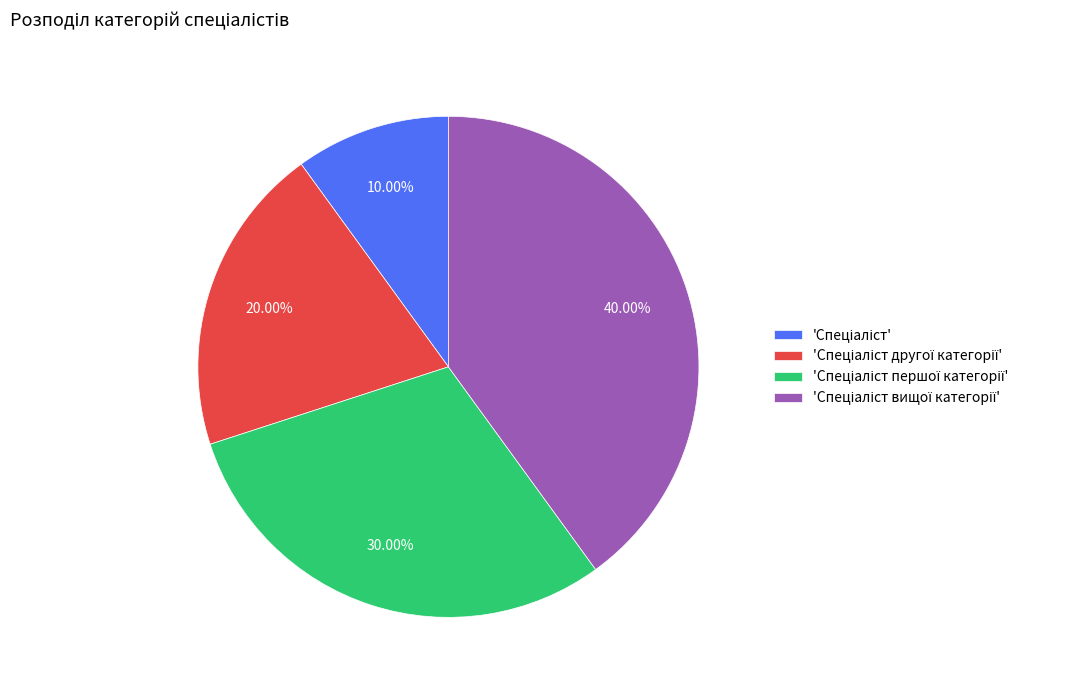

Does any single category account for the majority?

No